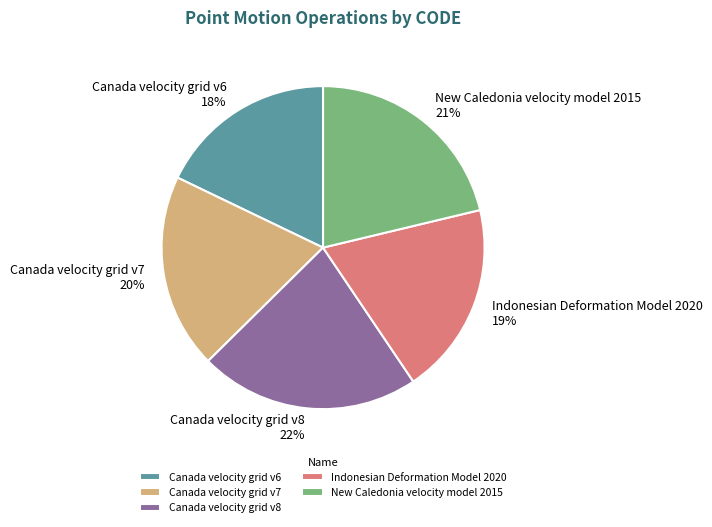

What percentage is the Canada velocity grid v6 slice, to the nearest percent?

18%